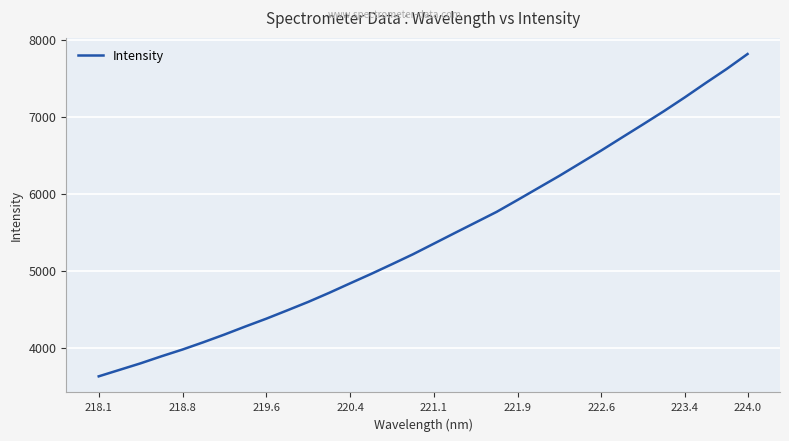

What is the difference between the maximum and minimum values?

4185.1